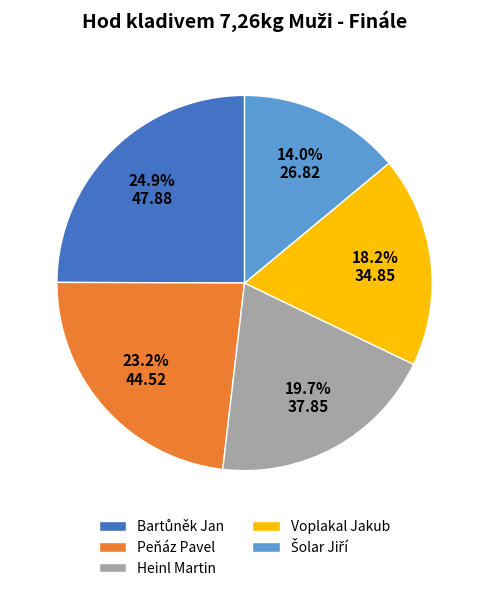

To the nearest percent, what is the difference between the largest and smallest slice percentages?

11%